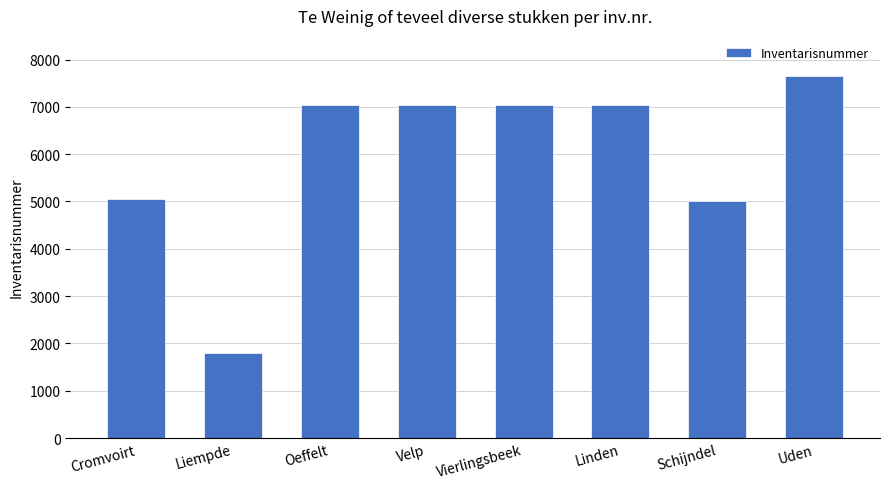

Count the number of categories in the chart.

8